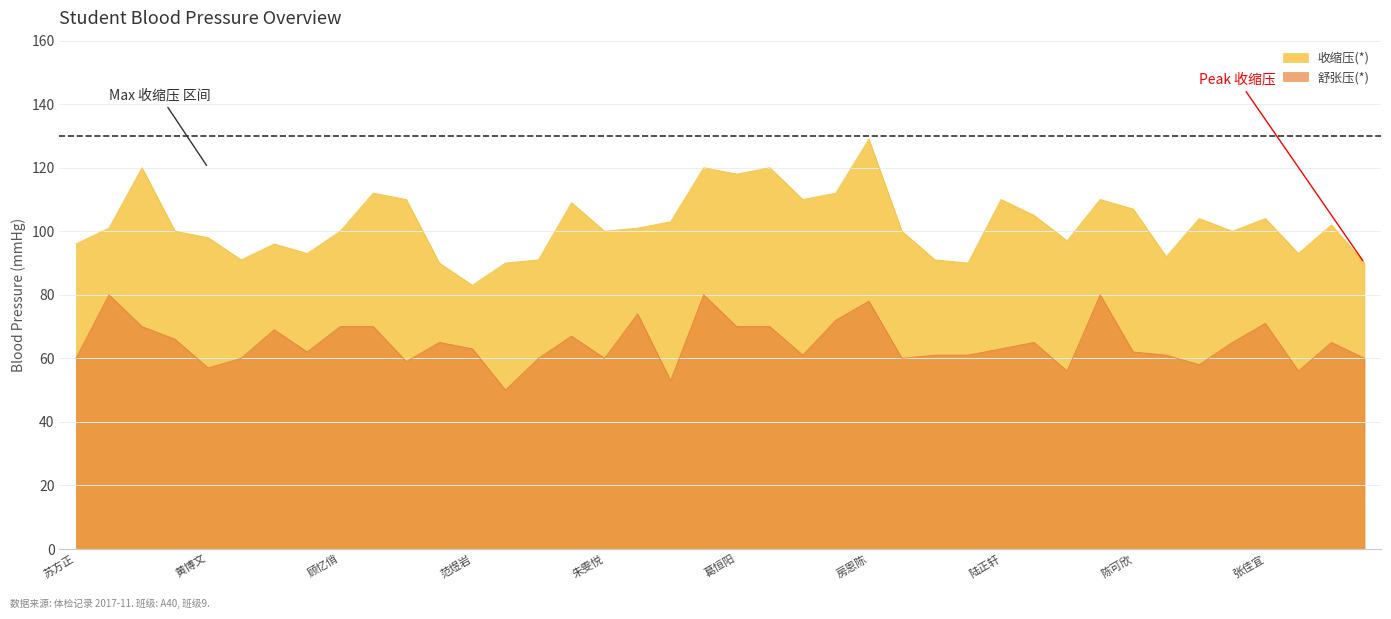

True or false: 收缩压(*) and 舒张压(*) intersect in this chart.

False